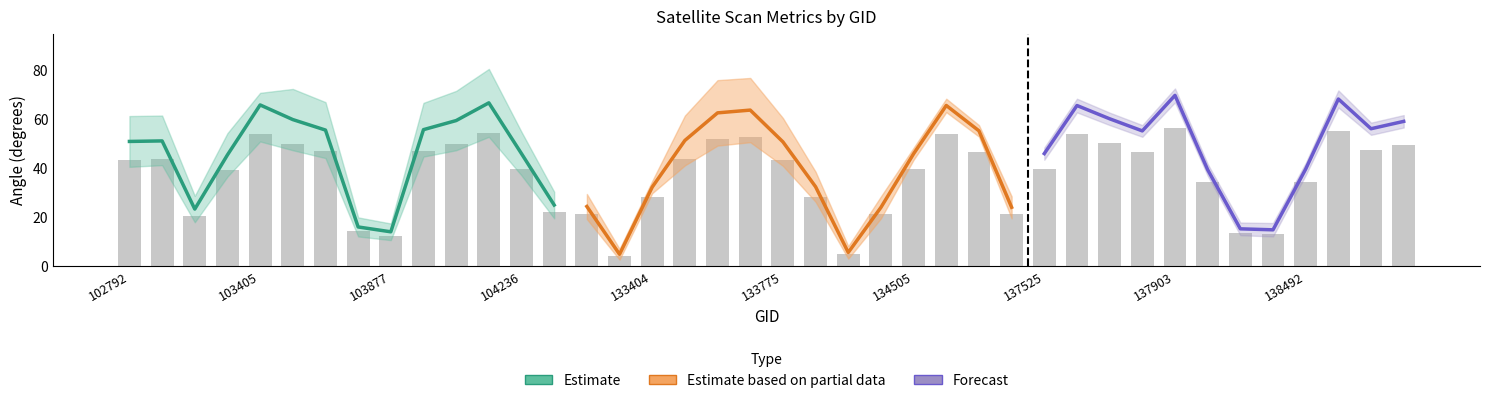

What is the difference between the highest and lowest values at 103396?

27.1